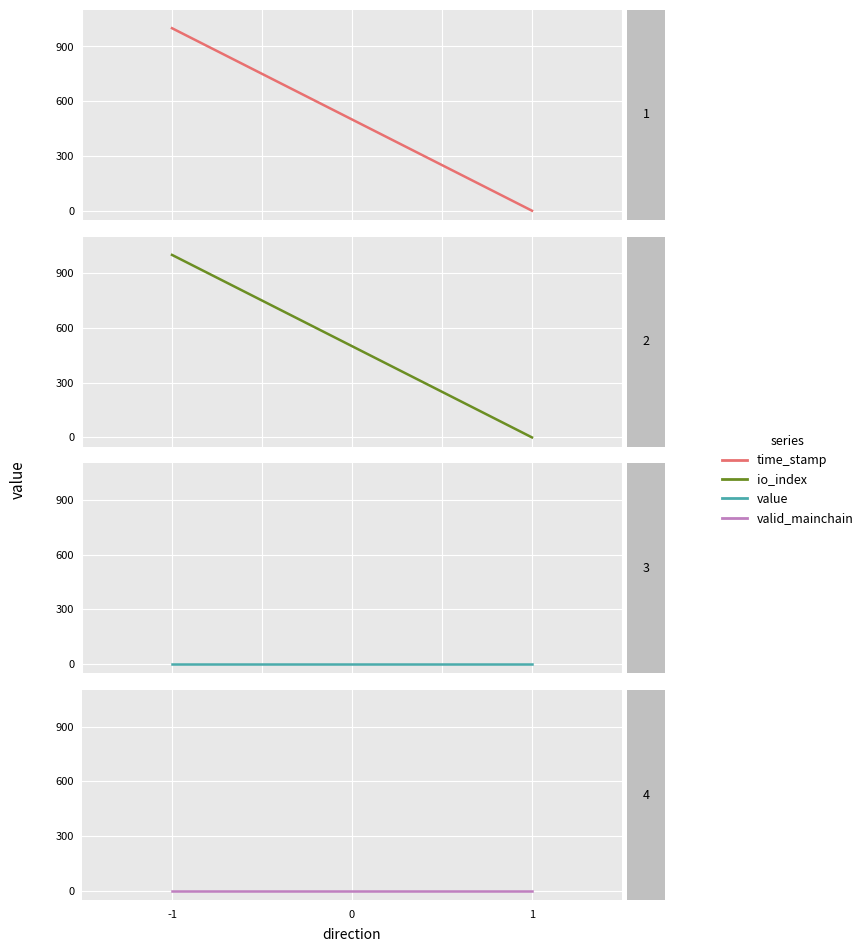

Is the value of time_stamp at -1 greater than the value of valid_mainchain at -1?

Yes